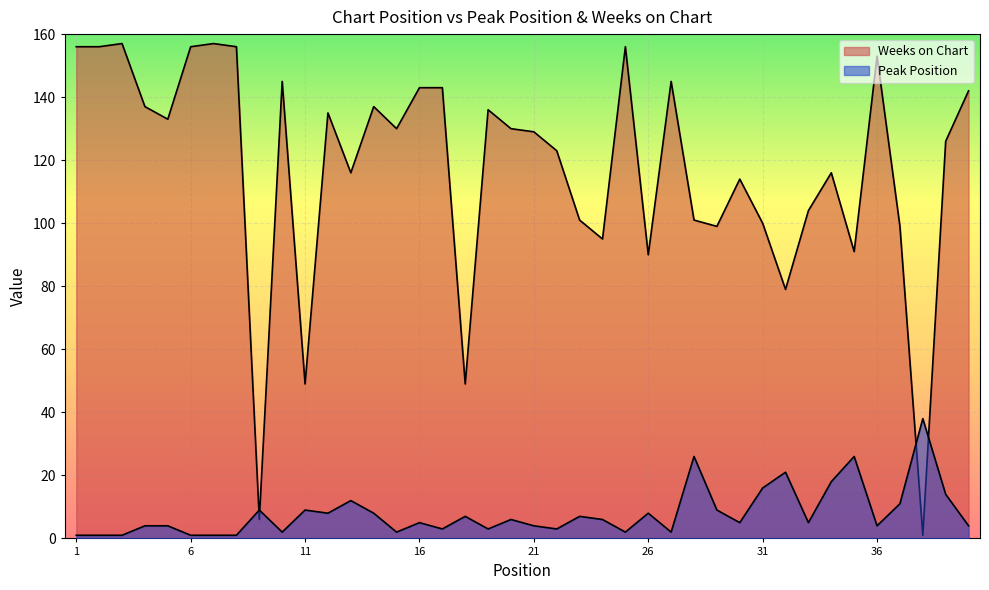

Is the value of Weeks on Chart at 29 greater than the value of Peak Position at 12?

Yes